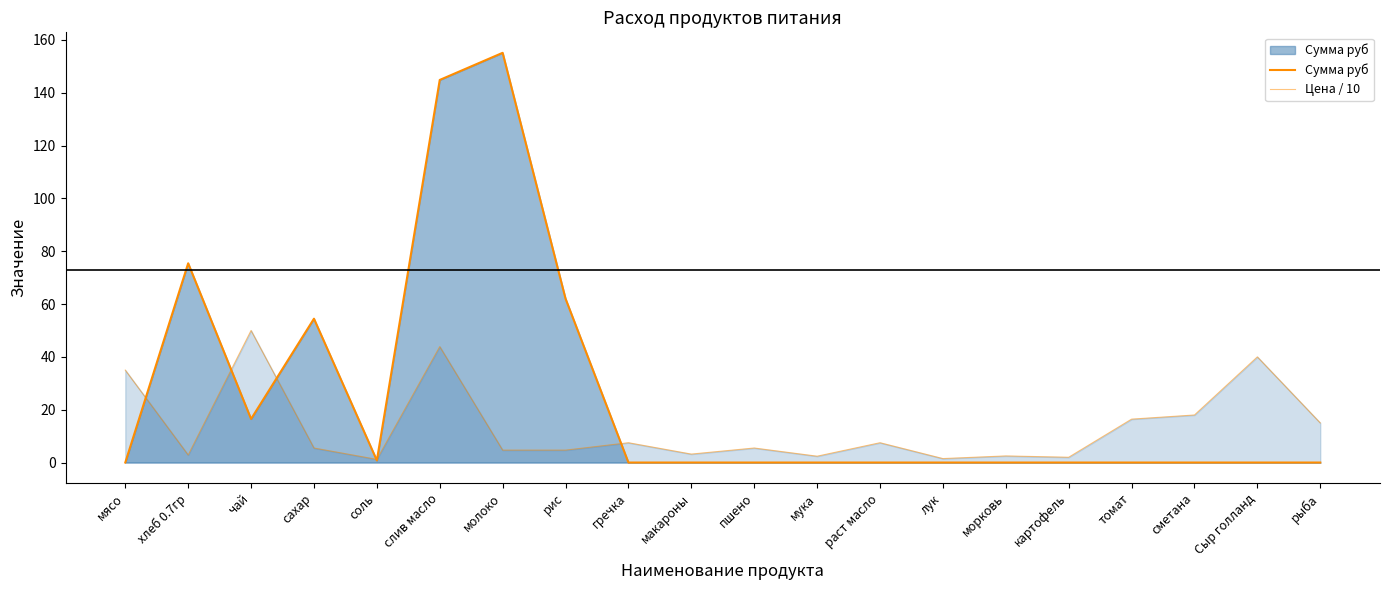

Reading right to left, transcribe all the data shown in this chart.

Сумма руб: 0.0	0.0	0.0	0.0	0.0	0.0	0.0	0.0	0.0	0.0	0.0	0.0	62.0	155.1	144.8	0.8	54.5	16.5	75.4	0.0
Цена / 10: 15.0	40.0	18.0	16.4	2.0	2.5	1.5	7.5	2.4	5.5	3.2	7.5	4.7	4.7	43.9	1.2	5.5	50.0	2.9	35.0